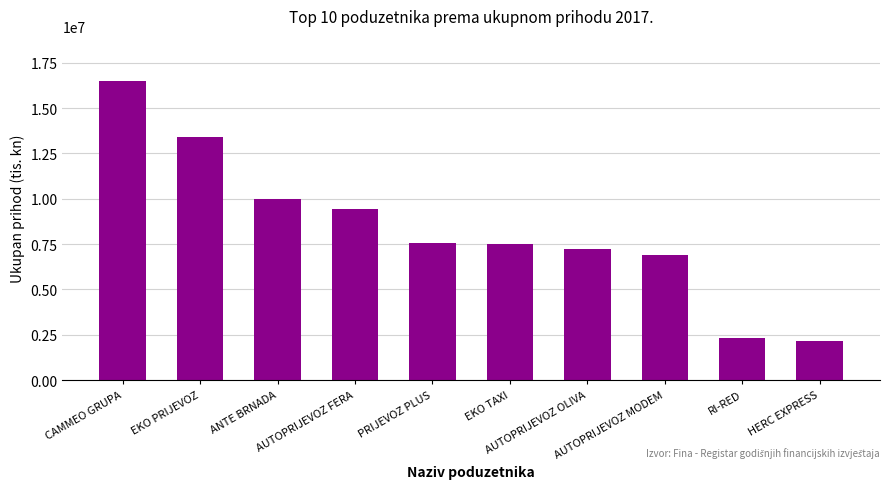

What is the smallest value displayed?

2158390